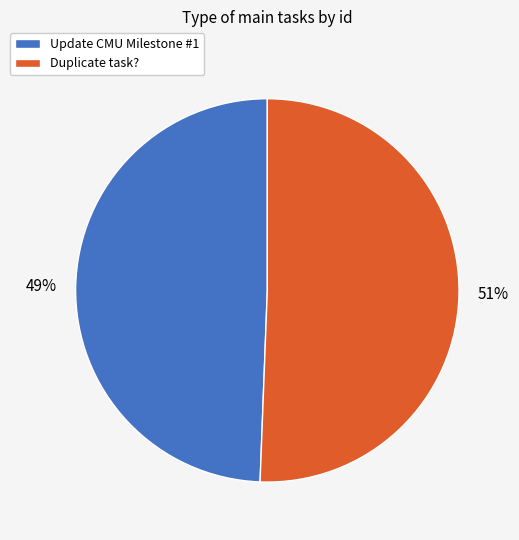

Count the number of slices in the pie.

2